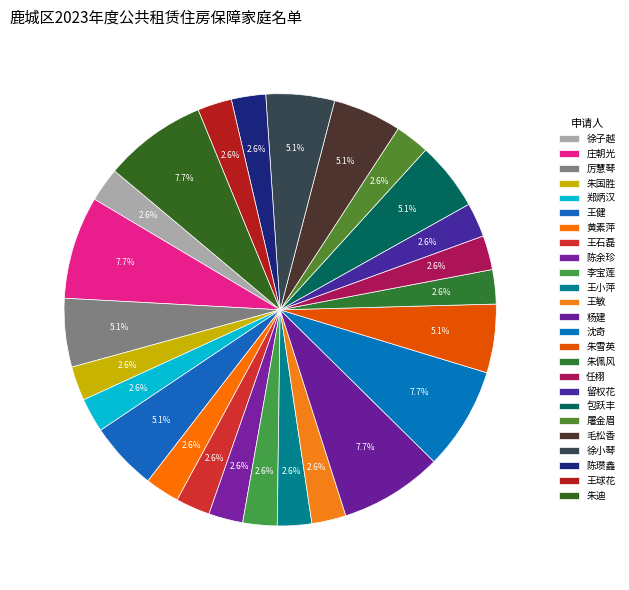

Rank the categories by value from lowest to highest.

徐子越, 朱国胜, 郑炳汉, 黄素萍, 王石磊, 陈余珍, 李宝莲, 王小萍, 王敏, 朱佩风, 任栩, 留权花, 屠金眉, 陈瓒鑫, 王球花, 厉慧琴, 王健, 朱雪英, 包跃丰, 毛松香, 徐小琴, 庄朝光, 杨建, 沈奇, 朱迪